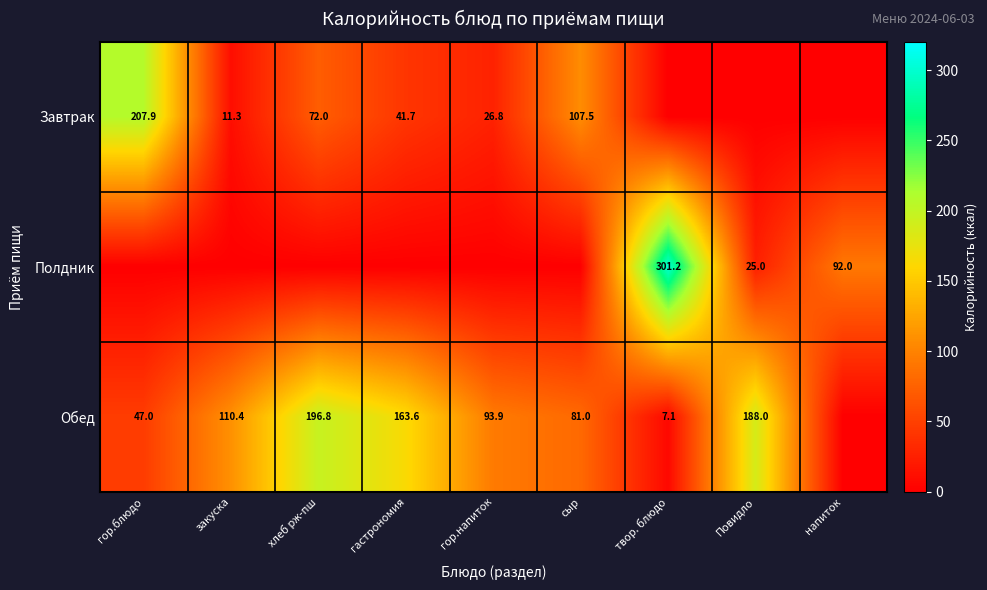

Is it true that Обед equals 61.0 at закуска?

False